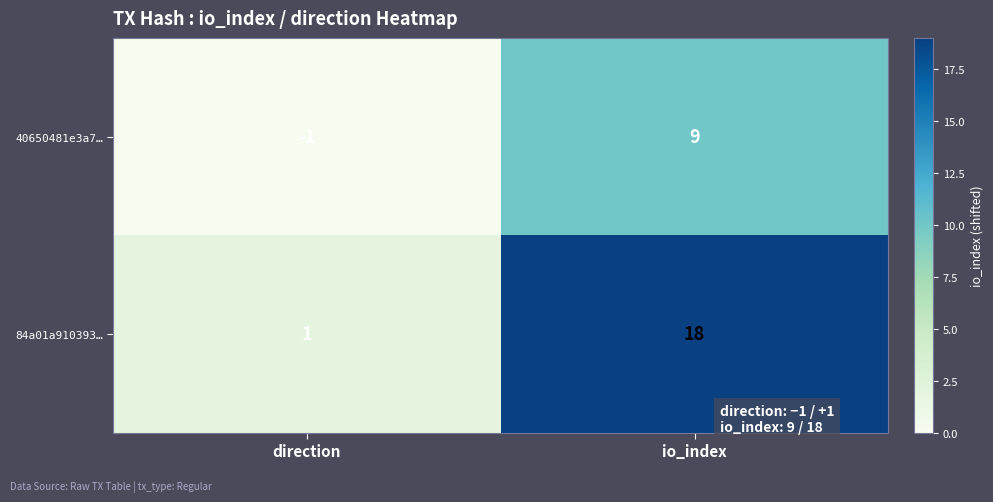

Rank the series at io_index from lowest to highest value.

40650481e3a7…, 84a01a910393…